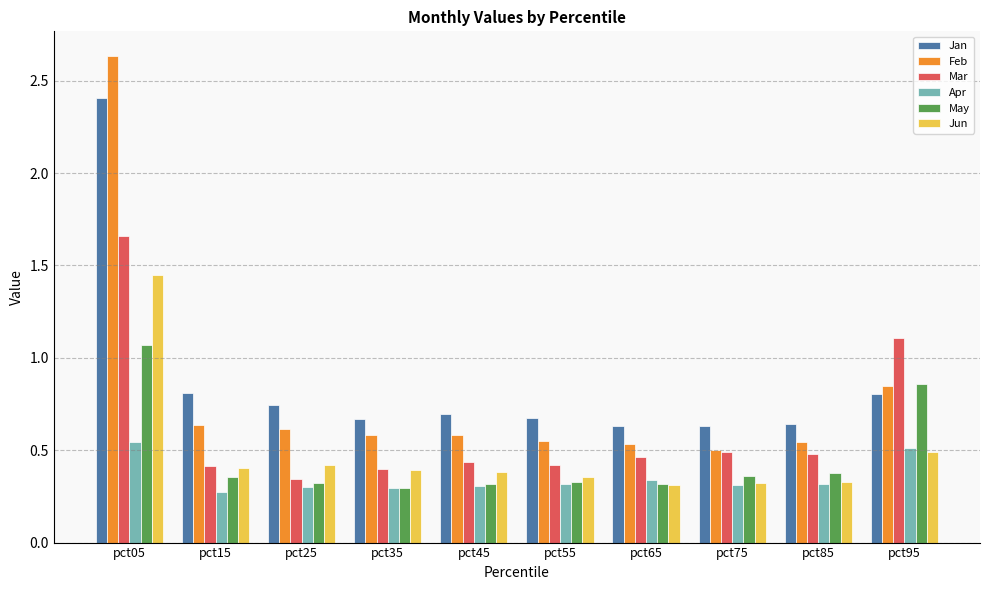

The value of Jun at pct25 is 0.7. True or false?

False